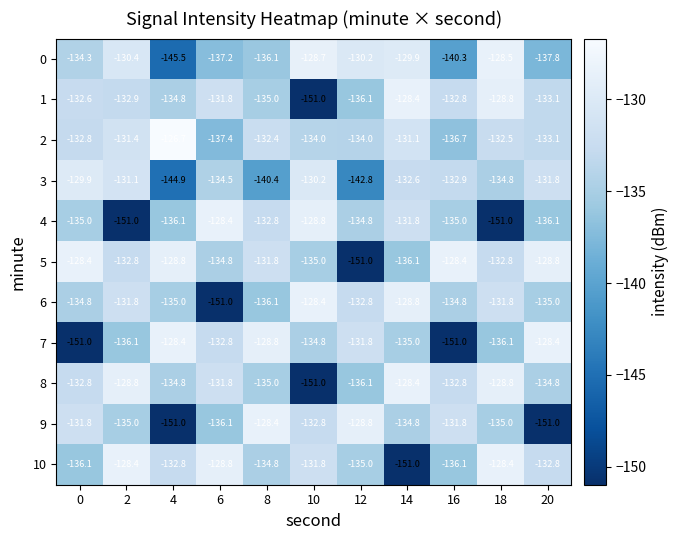

At which category is the sum across all series the highest?

14